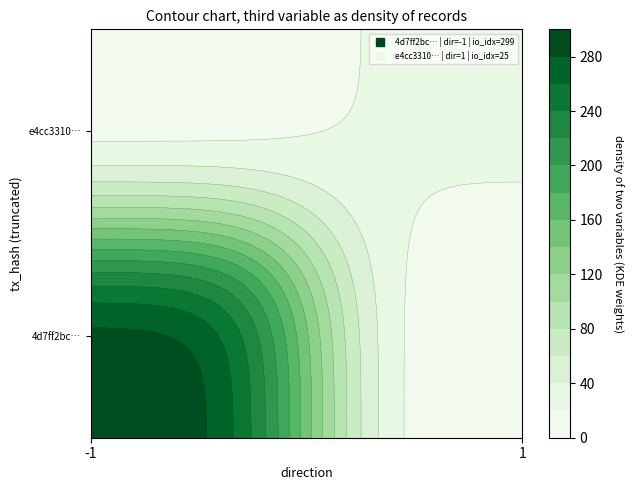

What is the difference between the e4cc33101761b78b12301def115b508ac8f98d3 values at direction and io_index?

24